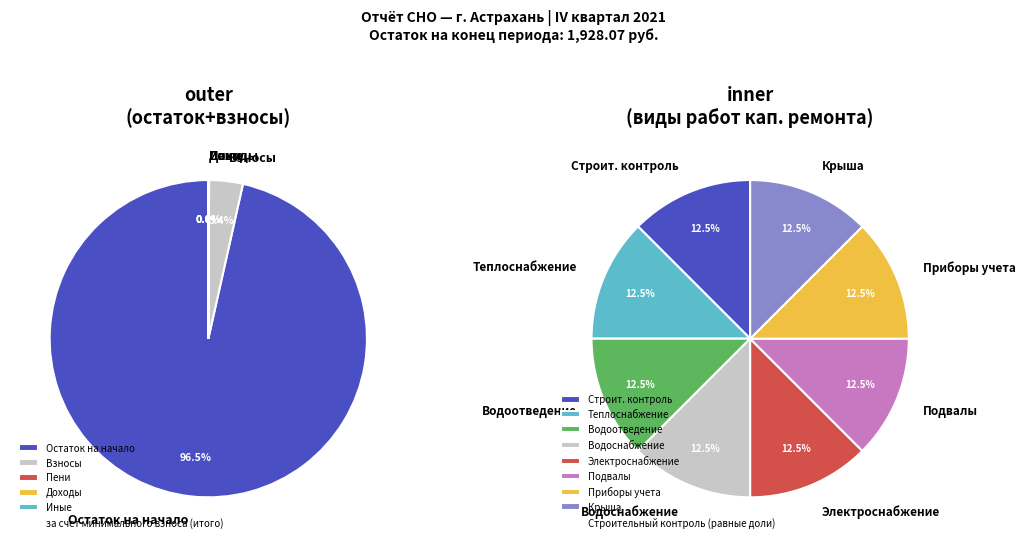

To the nearest percent, what percentage of the pie is за счет минимального взноса?

100%